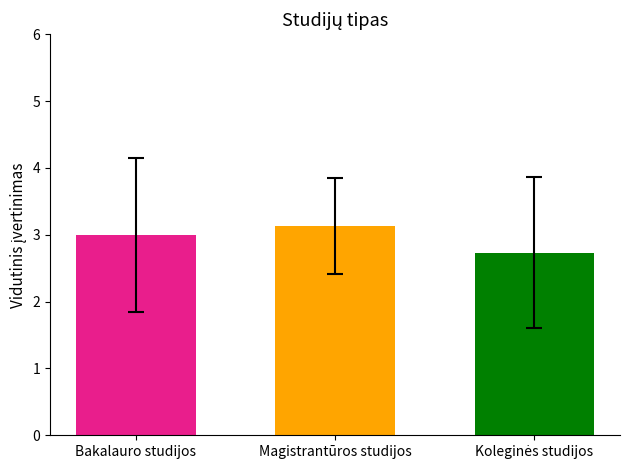

What is the smallest value displayed?

2.7